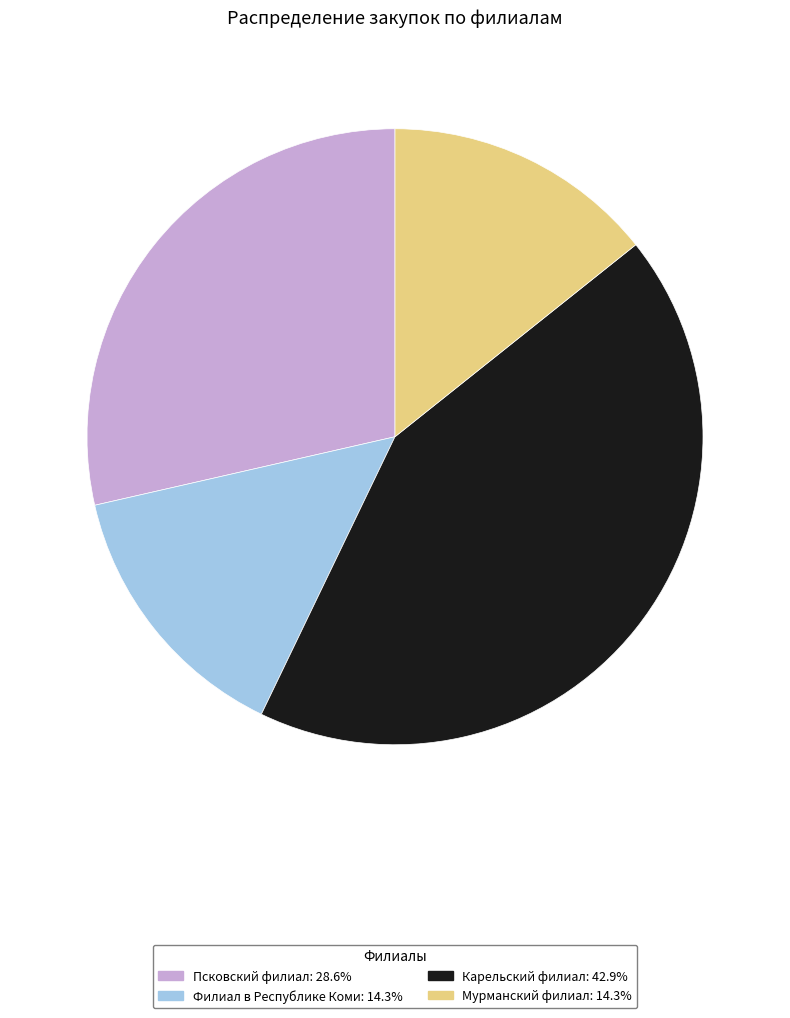

Is the sum of Мурманский филиал and Псковский филиал greater than half?

No